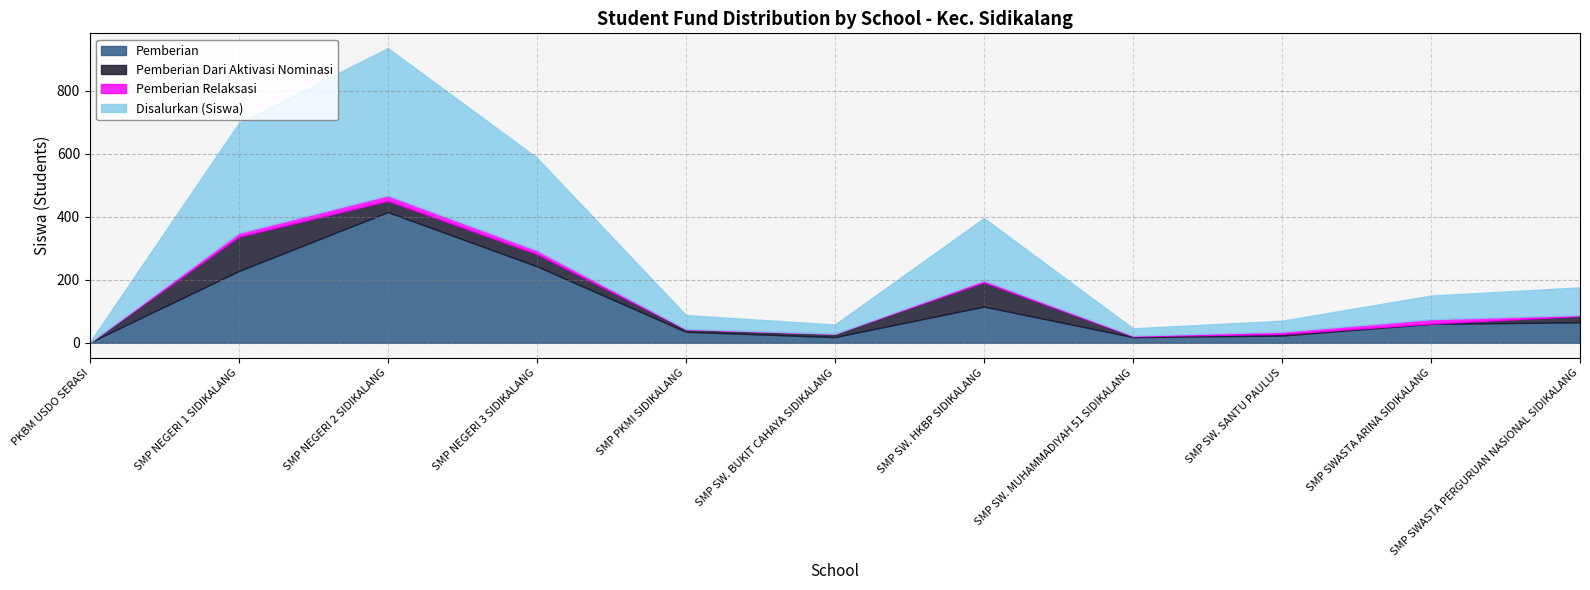

True or false: Pemberian and Pemberian Dari Aktivasi Nominasi intersect in this chart.

False